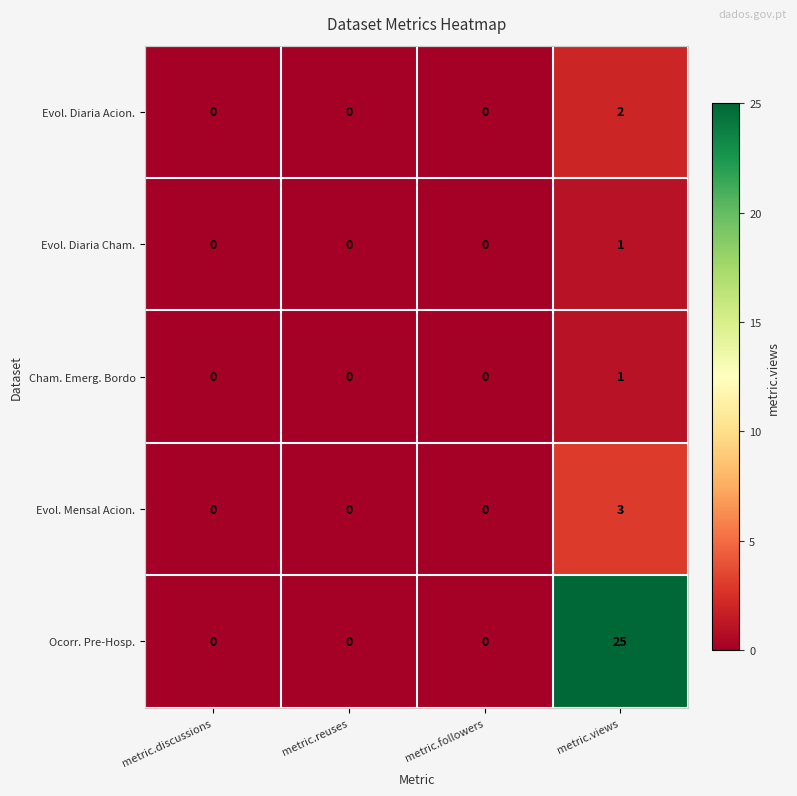

The Evol. Mensal Acion. series shows -2 at metric.reuses. True or false?

False